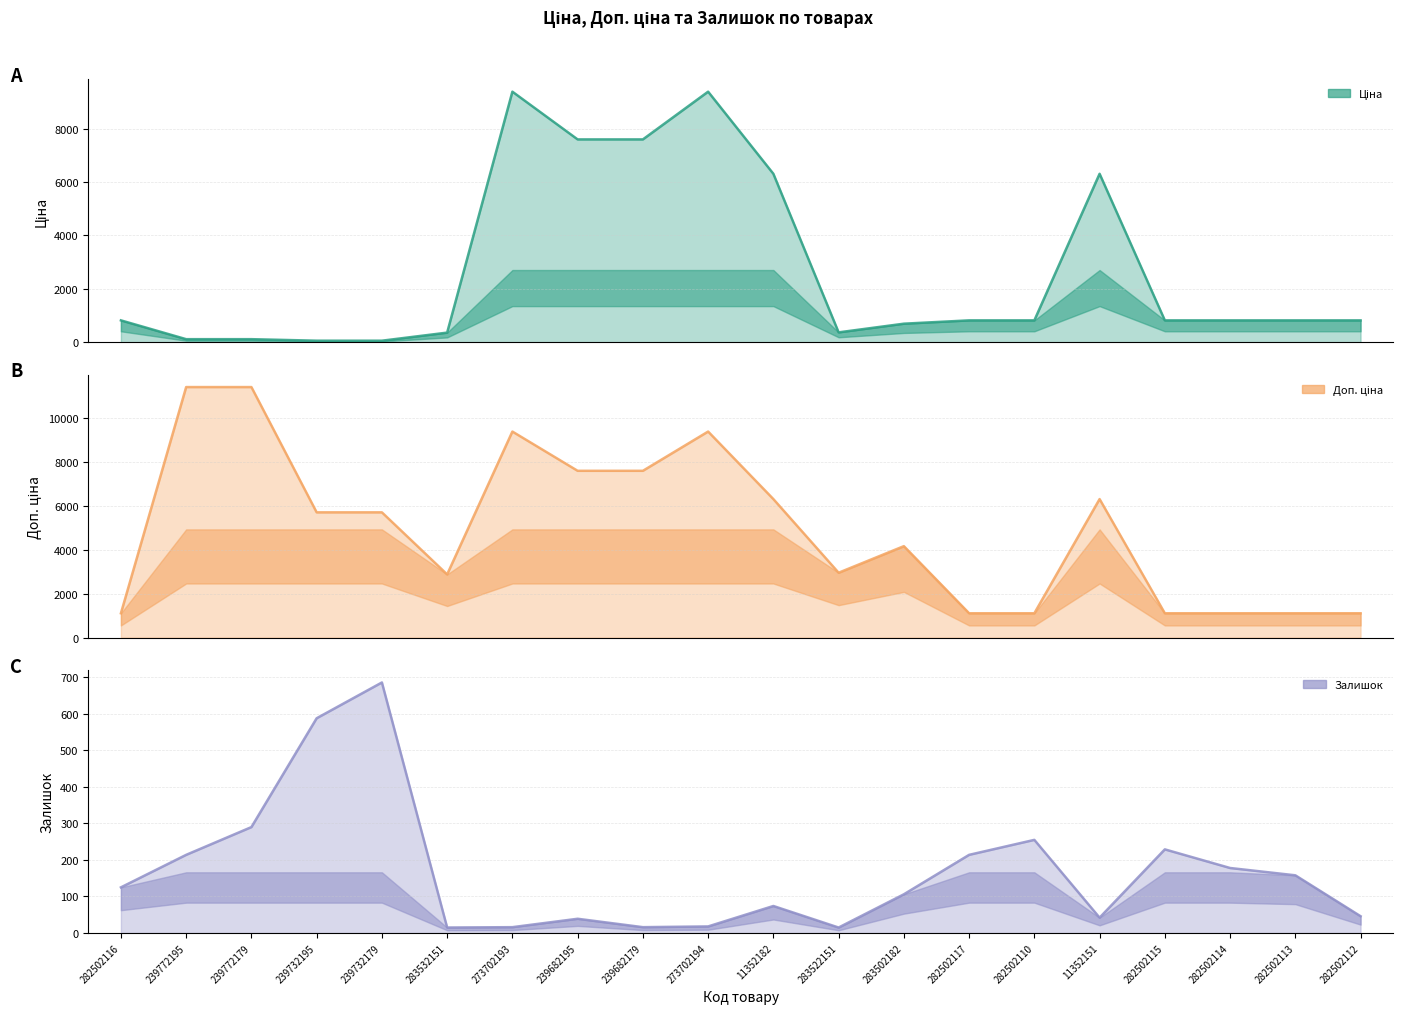

Between 282502117 and 239772195, which is larger?

282502117